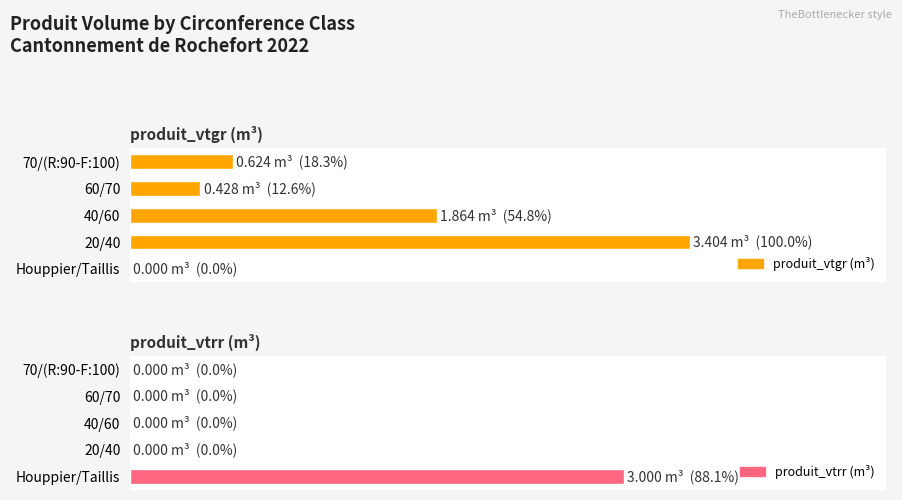

What is the difference between the highest and lowest values at 60/70?

0.4